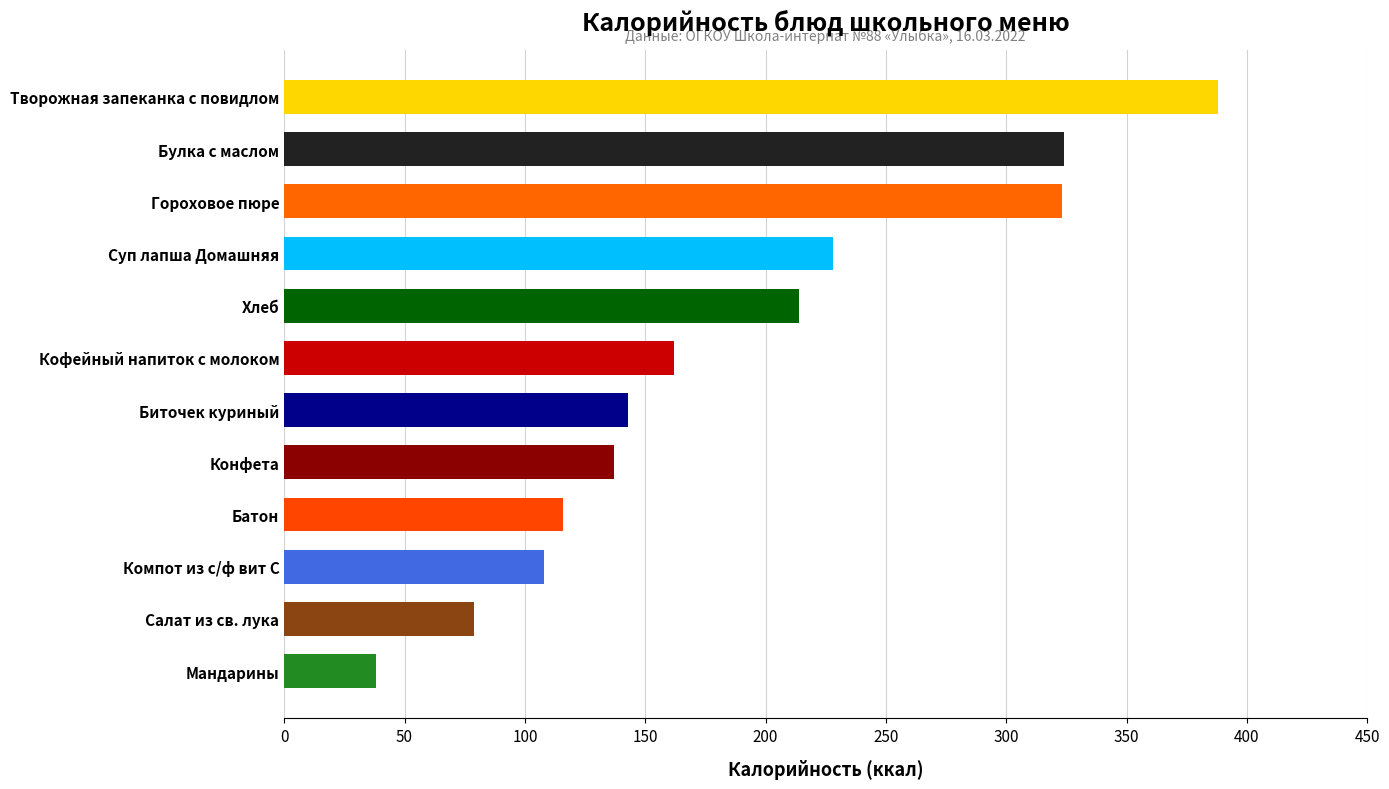

Are the bars grouped side by side (vs. stacked)?

No